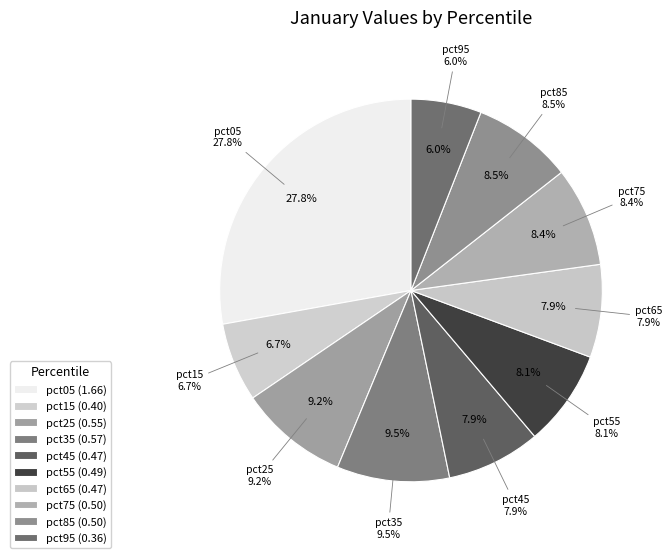

To the nearest percent, what portion does pct95 represent?

6%